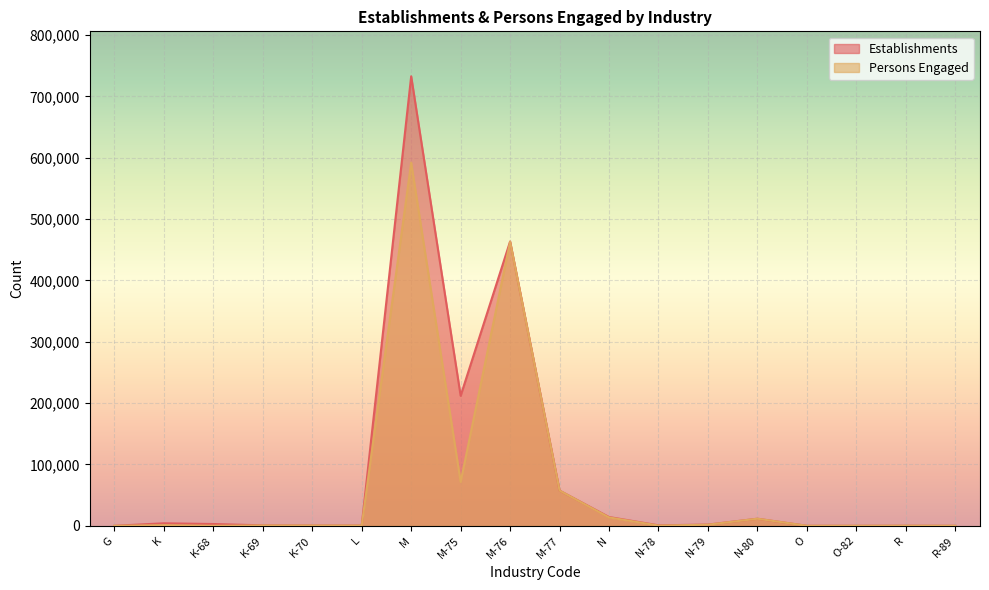

At which label does Persons Engaged first exceed 530?

K